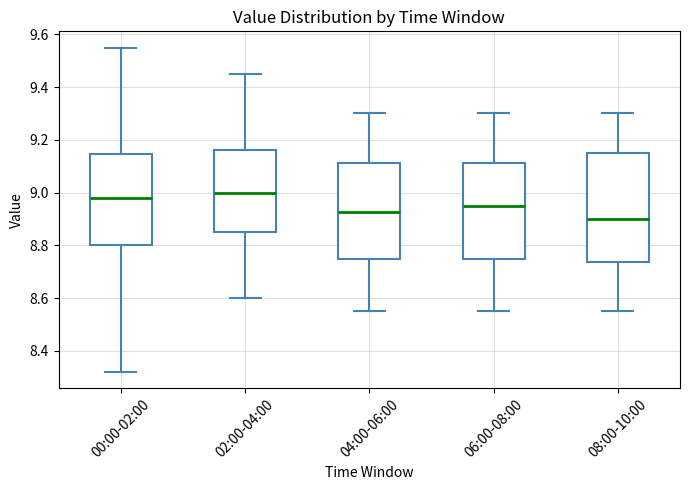

Reading left to right, transcribe this box plot: for each box, give where its median line is, the range the box spans, and where its two whiskers end, as read against the y-axis. The values are not printed on the chart, so give them approximately, as read against the axis.

00:00-02:00: median 8.98, box 8.80 to 9.14, whiskers 8.32 to 9.56
02:00-04:00: median 9.00, box 8.86 to 9.16, whiskers 8.60 to 9.46
04:00-06:00: median 8.92, box 8.76 to 9.12, whiskers 8.56 to 9.30
06:00-08:00: median 8.96, box 8.76 to 9.12, whiskers 8.56 to 9.30
08:00-10:00: median 8.90, box 8.74 to 9.16, whiskers 8.56 to 9.30